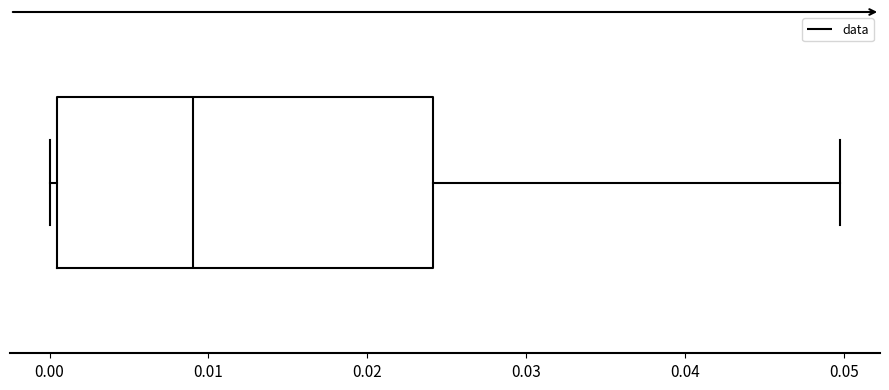

Read this box plot against the x-axis: the position of the median line, the range covered by the box, and the ends of both whiskers. The values are not printed on the chart, so give them approximately, as read against the axis.

median 0.009, box 0.000 to 0.024, whiskers 0.000 (just left of the box's left edge) to 0.050